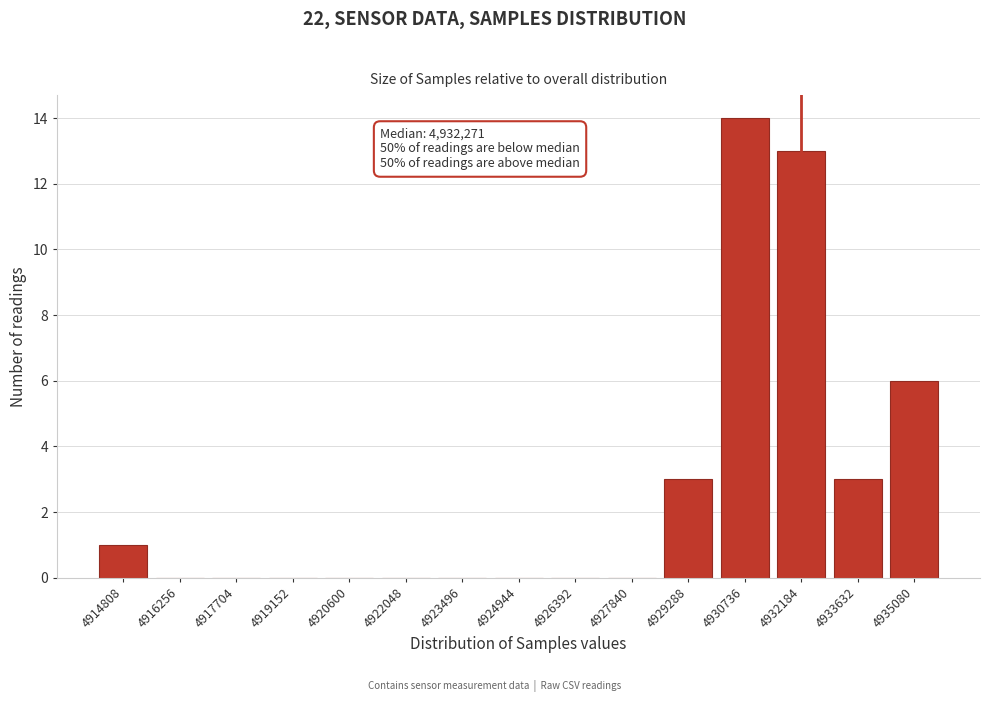

Reading left to right, extract all data points from this chart.

4914808=1	4916256=0	4917704=0	4919152=0	4920600=0	4922048=0	4923496=0	4924944=0	4926392=0	4927840=0	4929288=3	4930736=14	4932184=13	4933632=3	4935080=6